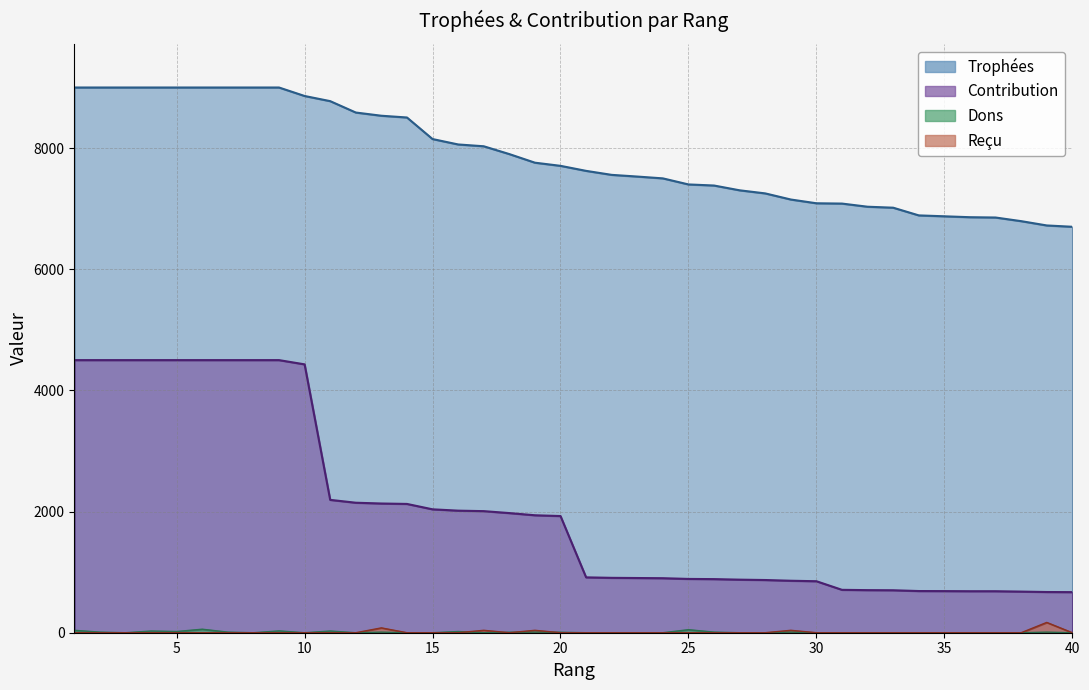

How many data points does each series have?

40